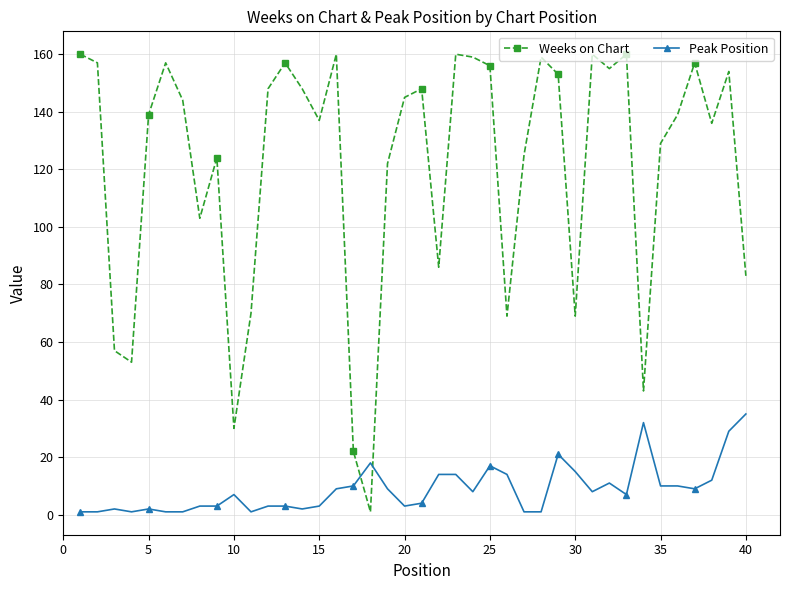

What is the average value of the Peak Position series?

9